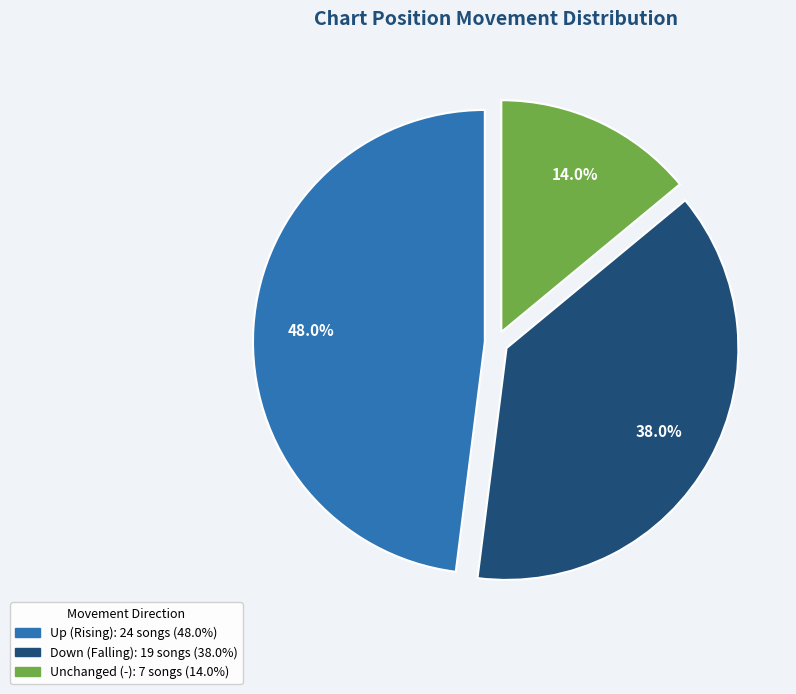

Does any single category account for the majority?

No